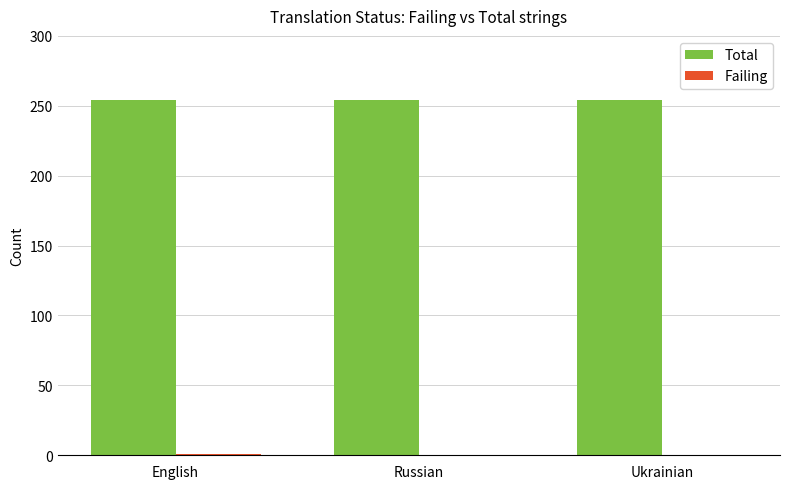

What is the total value across all series at Ukrainian?

254